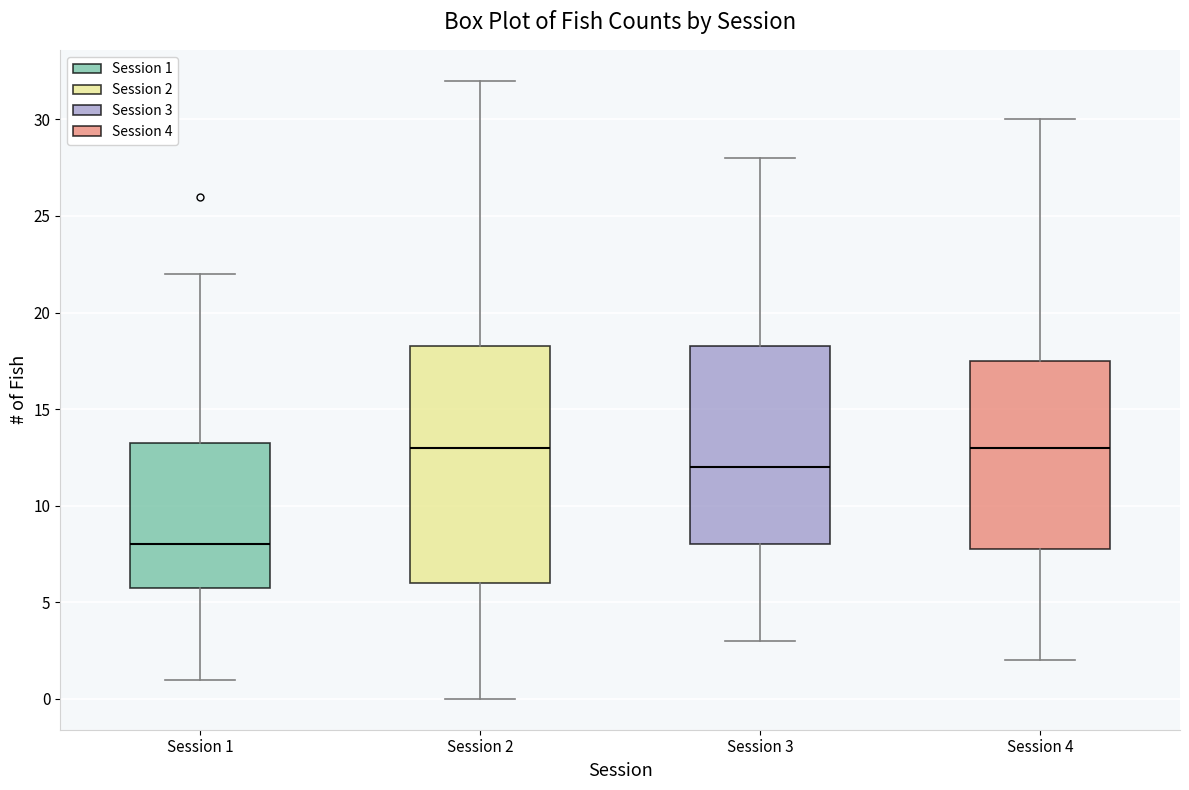

Where is the lower edge of the box for Session 2 on the y-axis? The values are not printed on the chart, so give them approximately, as read against the axis.

6.0